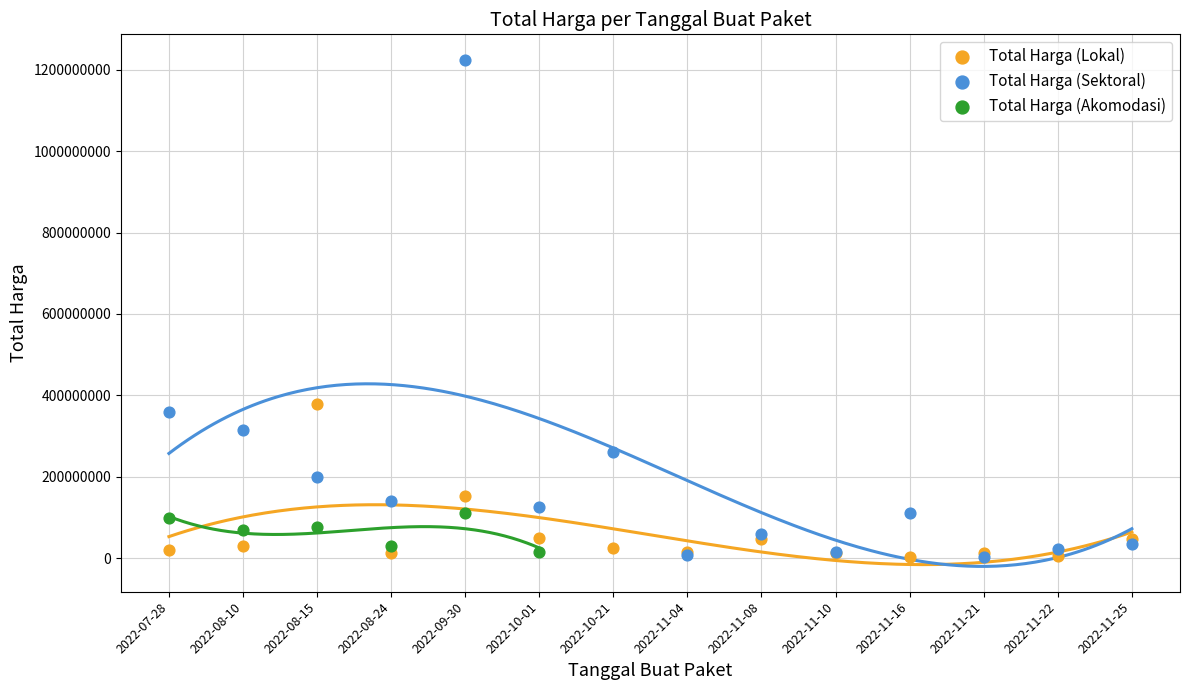

Which series has the widest spread of Y values?

Total Harga (Sektoral)